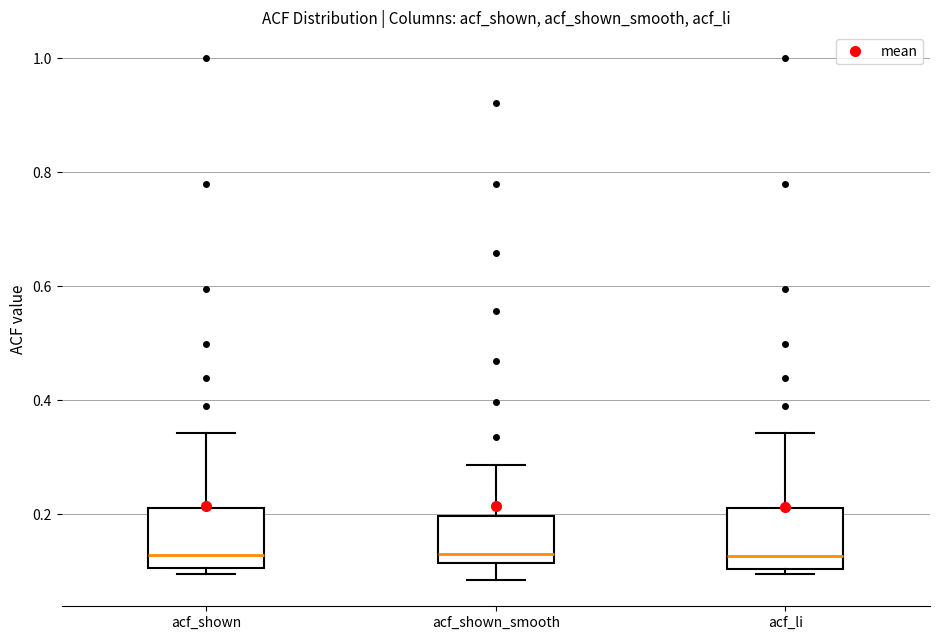

Reading left to right, transcribe this box plot: for each box, give where its median line is, the range the box spans, and where its two whiskers end, as read against the y-axis. The values are not printed on the chart, so give them approximately, as read against the axis.

acf_shown: median 0.12, box 0.10 to 0.22, whiskers 0.10 (just below the box's lower edge) to 0.34
acf_shown_smooth: median 0.14, box 0.12 to 0.20, whiskers 0.08 to 0.28
acf_li: median 0.12, box 0.10 to 0.22, whiskers 0.10 (just below the box's lower edge) to 0.34